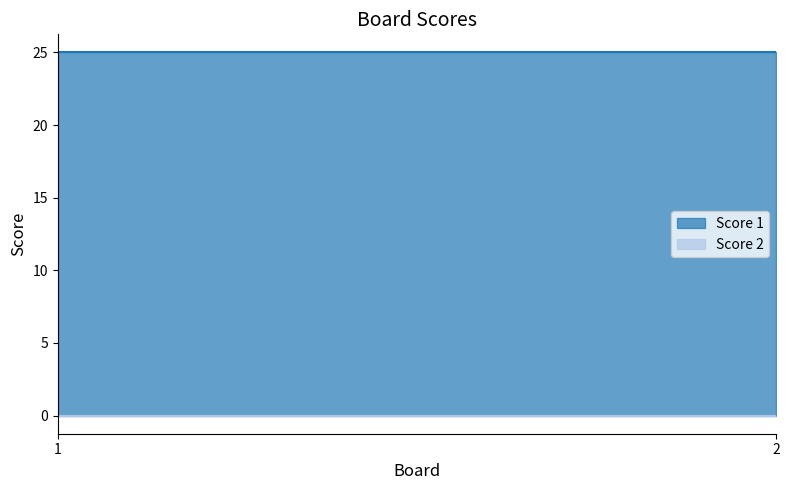

List the series in order of their peak value, lowest first.

Score 2, Score 1